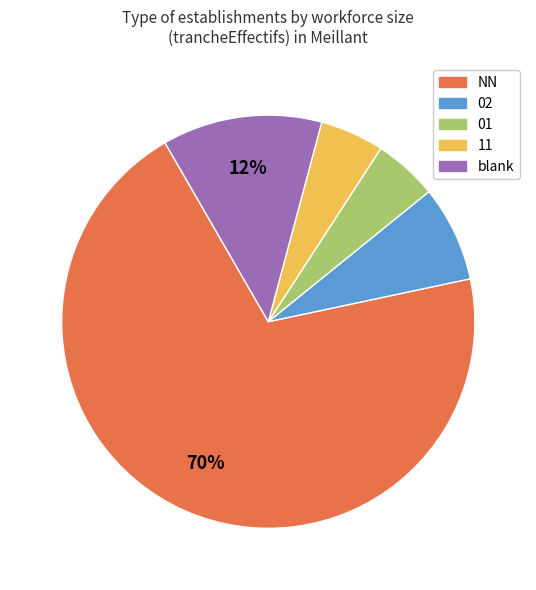

Is there any slice that represents more than half of the pie?

Yes